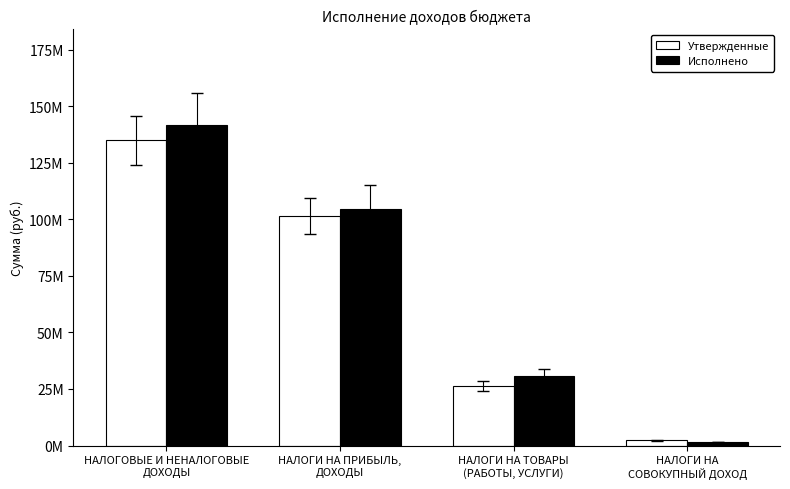

What are all the series names shown in the legend?

Утвержденные, Исполнено